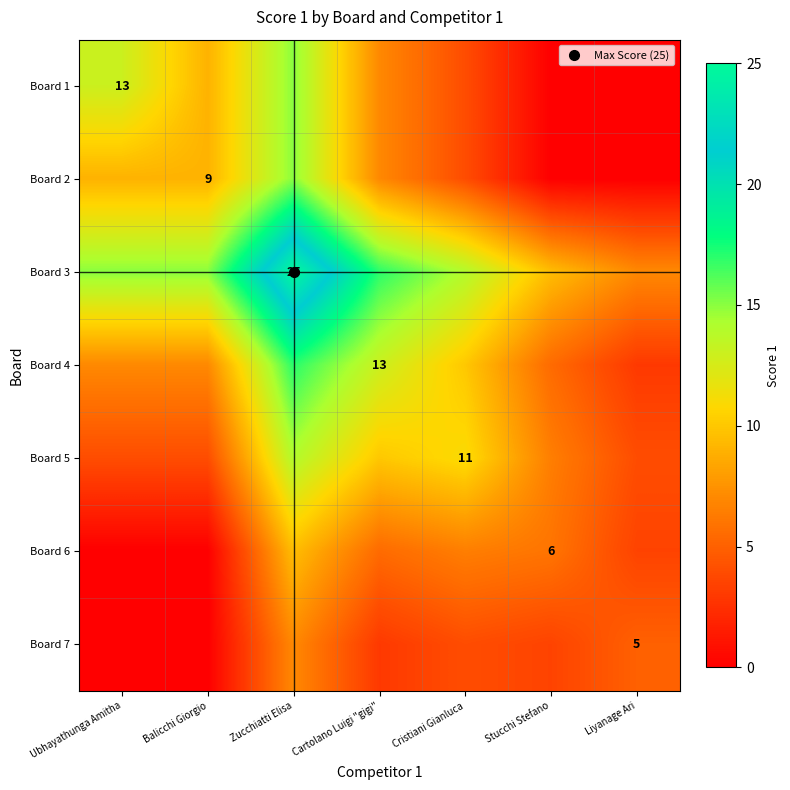

What is the sum of all Board 5 values?

53.5